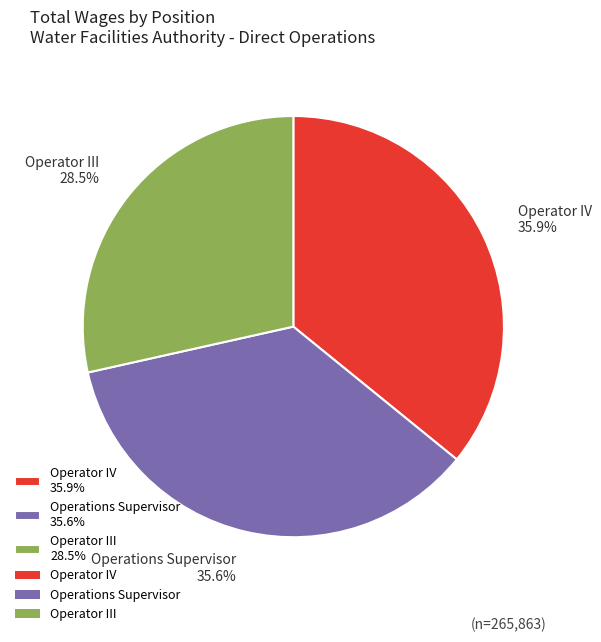

Is it true that Operator III is 20% of the pie?

False